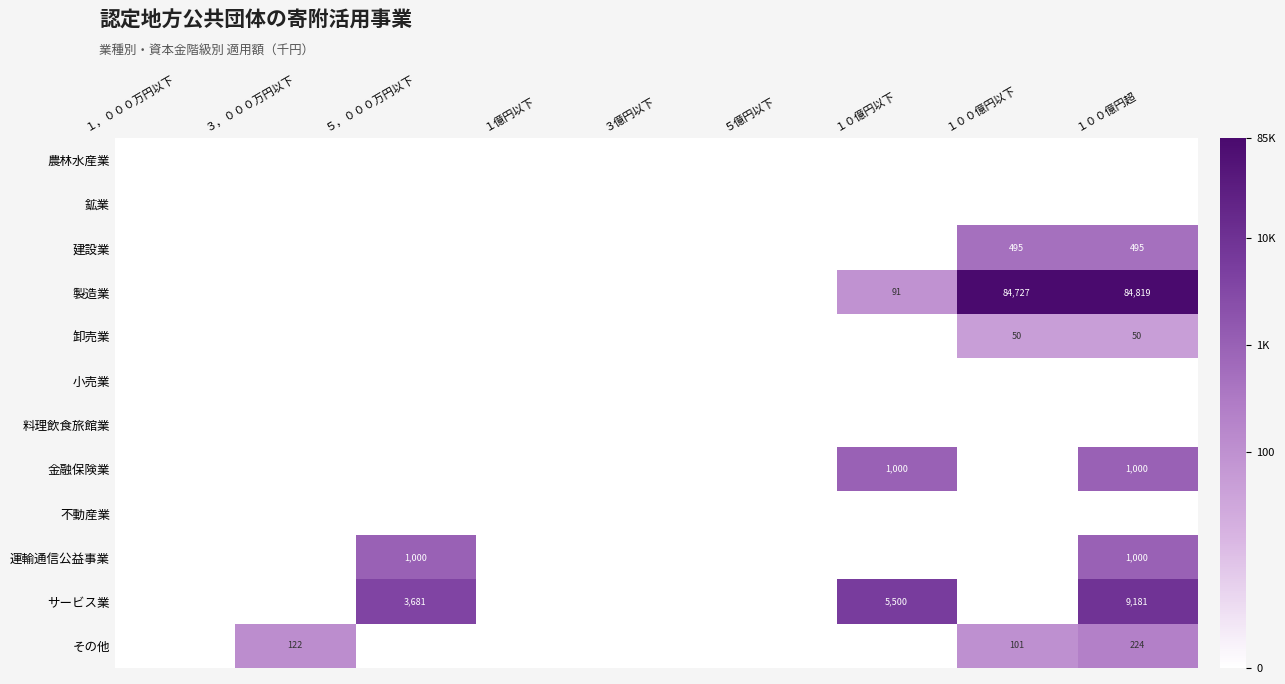

The value of 運輸通信公益事業 at １，０００万円以下 is 2.3. True or false?

False